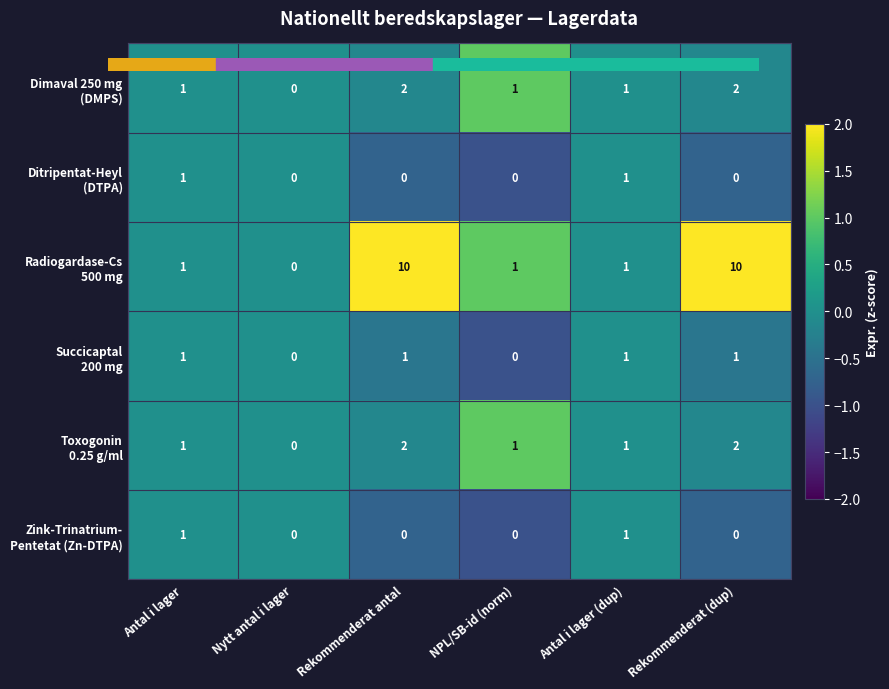

What is the greatest value displayed?

10